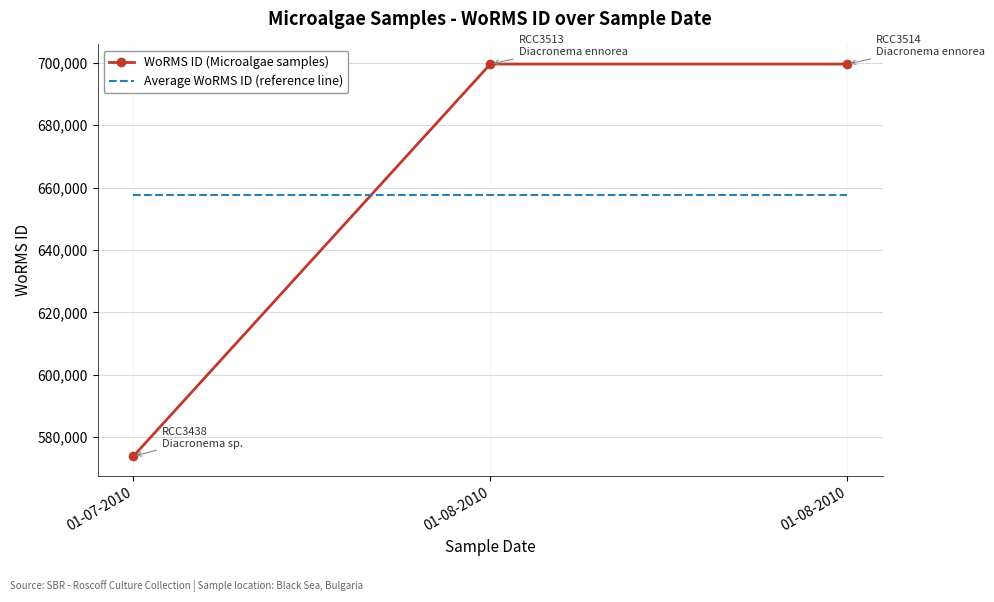

Reading left to right, extract all data points from this chart.

WoRMS ID (Microalgae samples): 01-07-2010=573853.0	01-08-2010=699620.0	01-08-2010=699620.0
Average WoRMS ID (reference line): 01-07-2010=657697.7	01-08-2010=657697.7	01-08-2010=657697.7